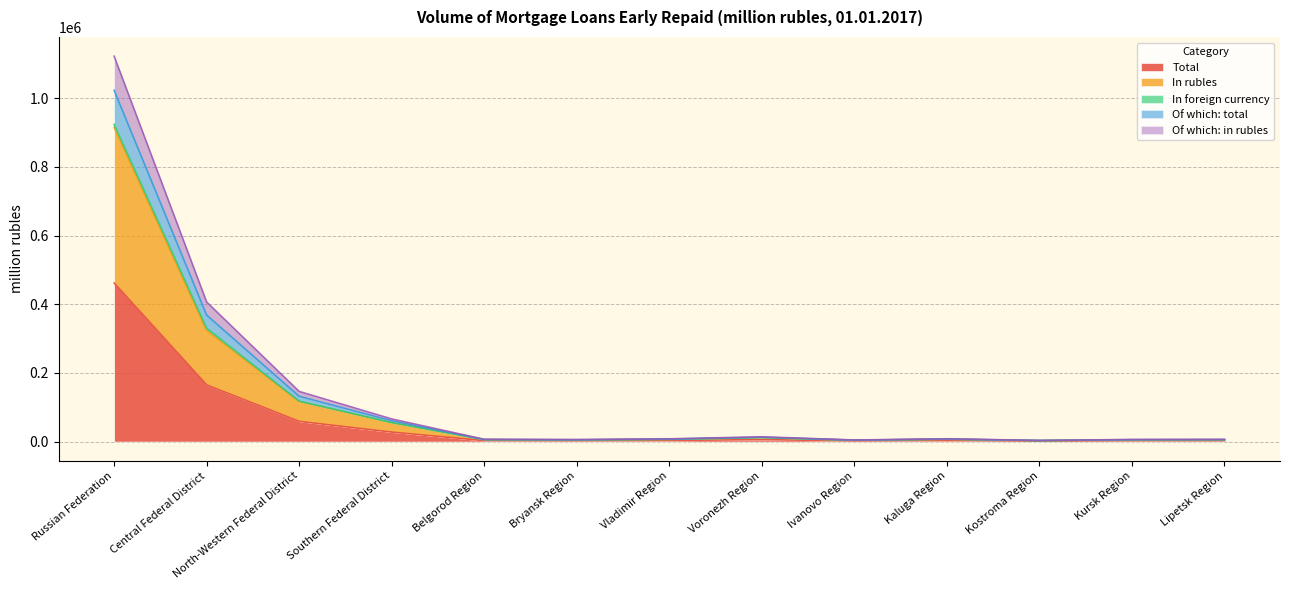

Which category has the highest value in the Total series?

Russian Federation